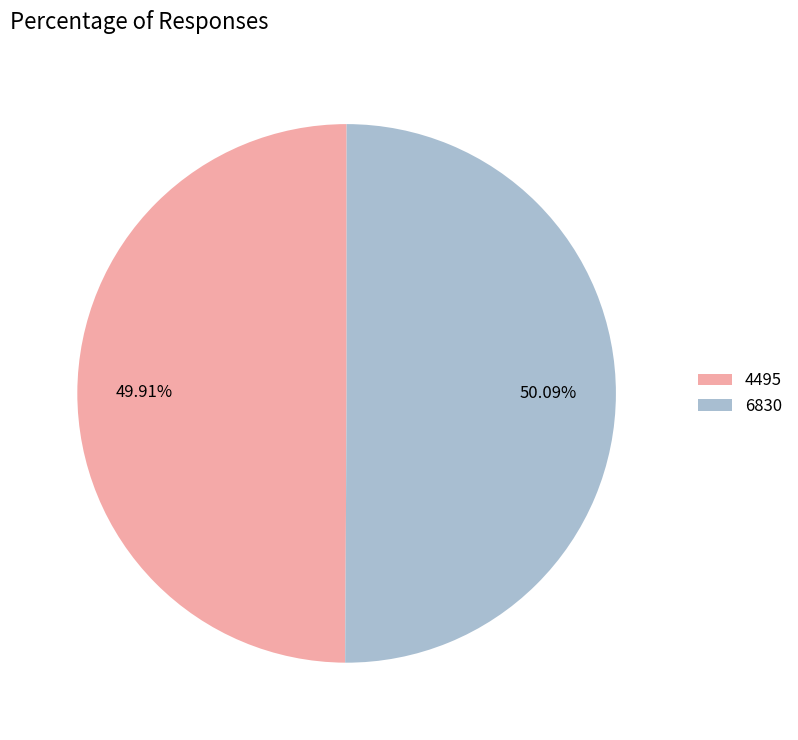

To the nearest percent, what is the average slice percentage?

50%